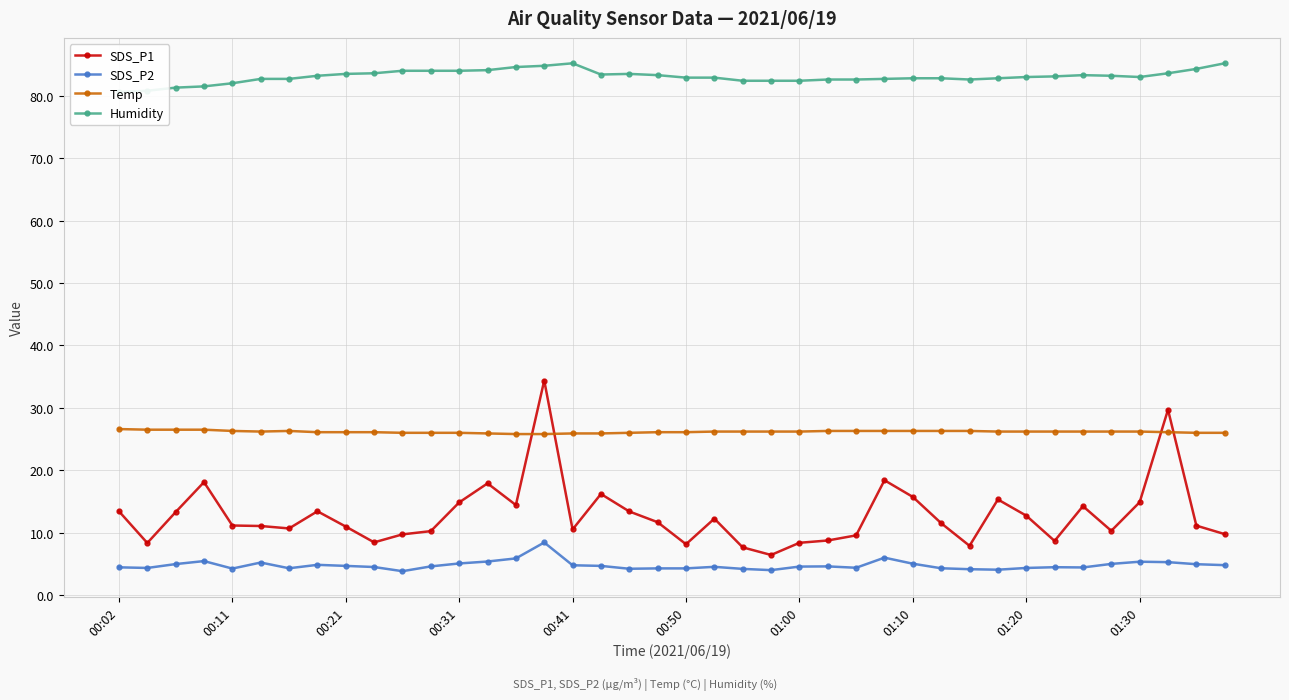

Is it true that Temp equals 39.7 at 00:02?

False